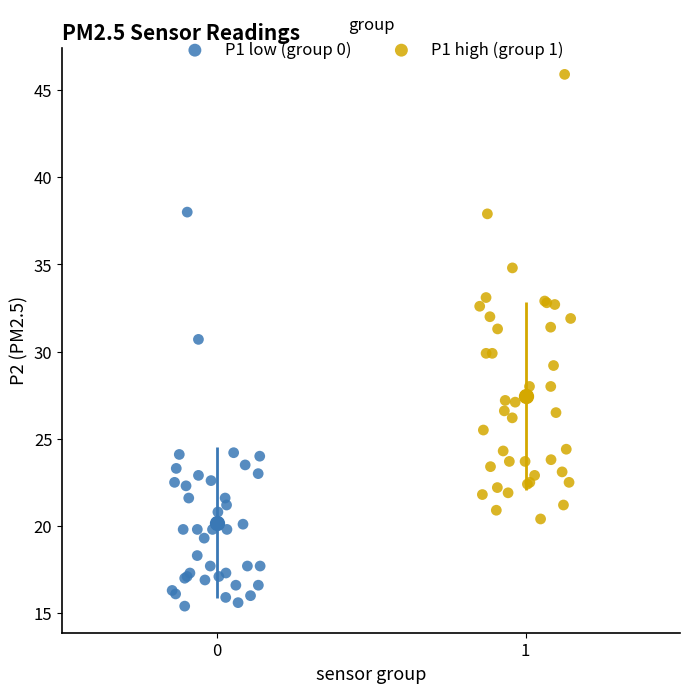

Which series has the largest Y range (max minus min)?

P1 high (group 1)